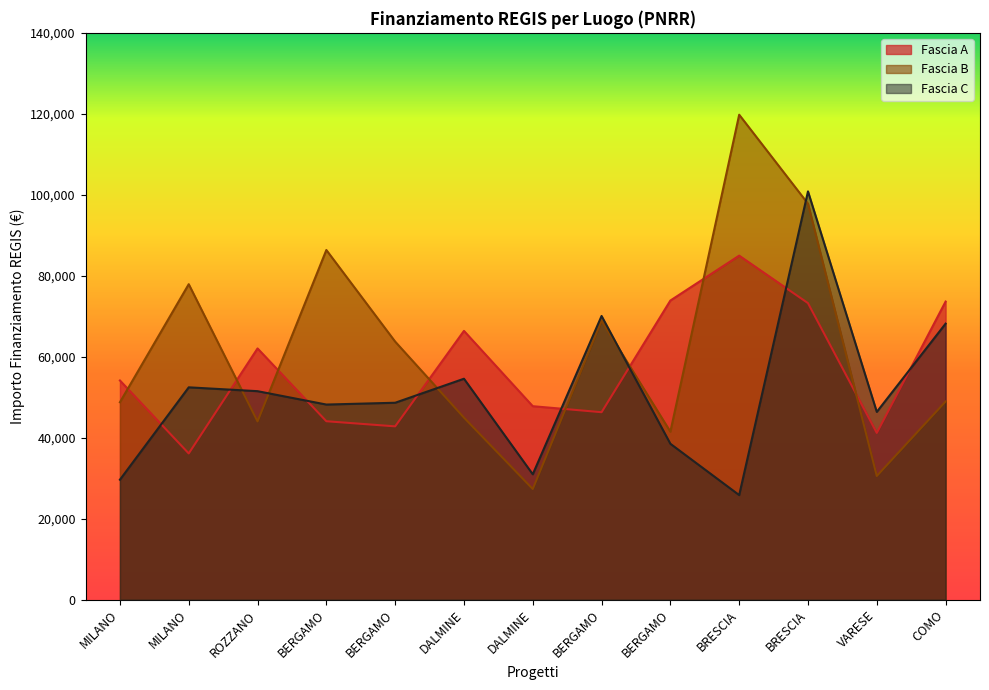

True or false: Fascia B has a value of 6389.6 at VARESE.

False